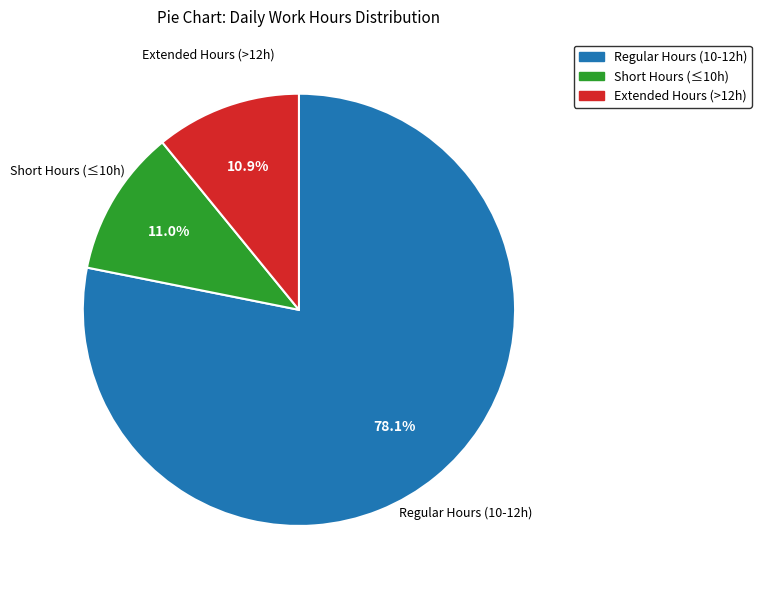

Is there any slice that represents more than half of the pie?

Yes